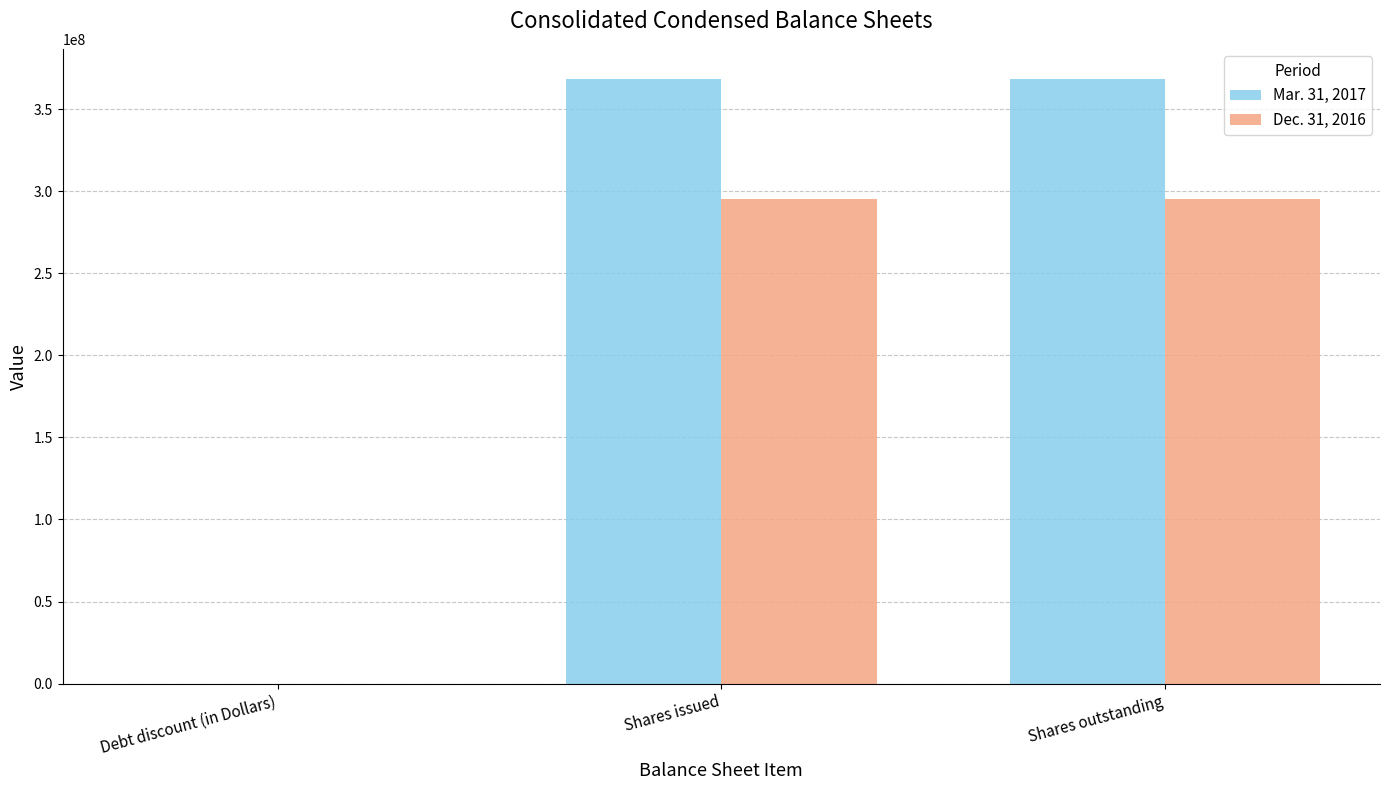

Which series changed the most between Debt discount (in Dollars) and Shares outstanding?

Mar. 31, 2017